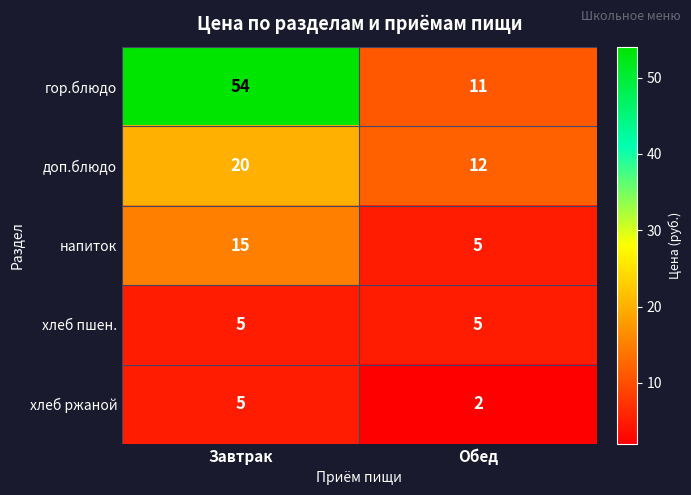

What is the greatest value displayed?

54